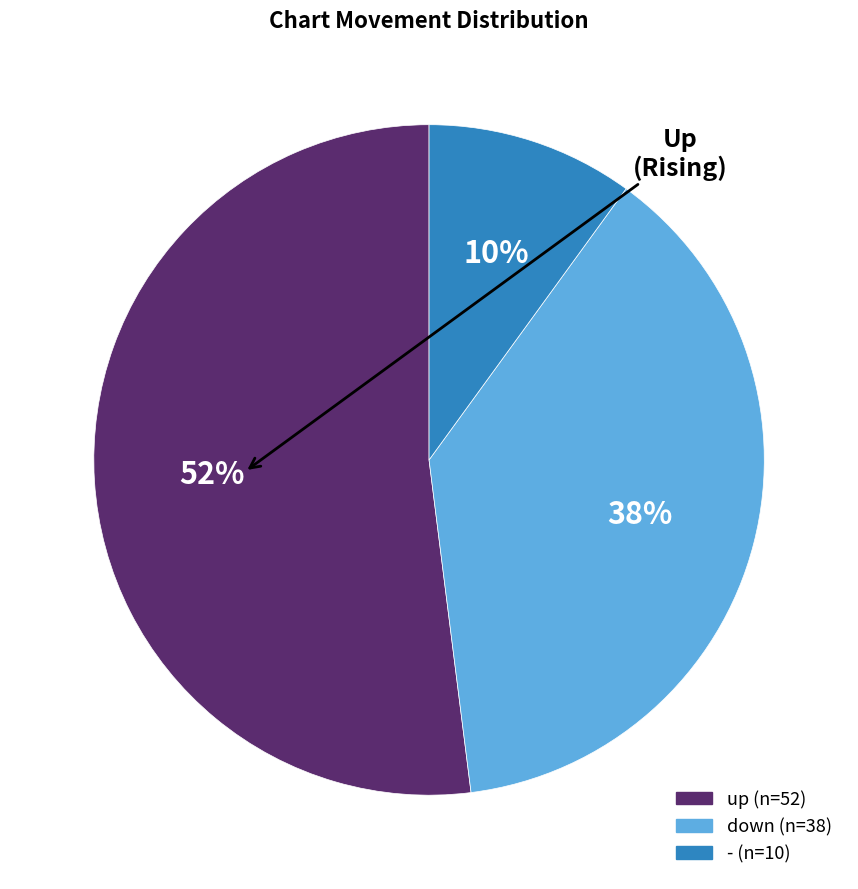

To the nearest percent, what is the average slice percentage?

33%